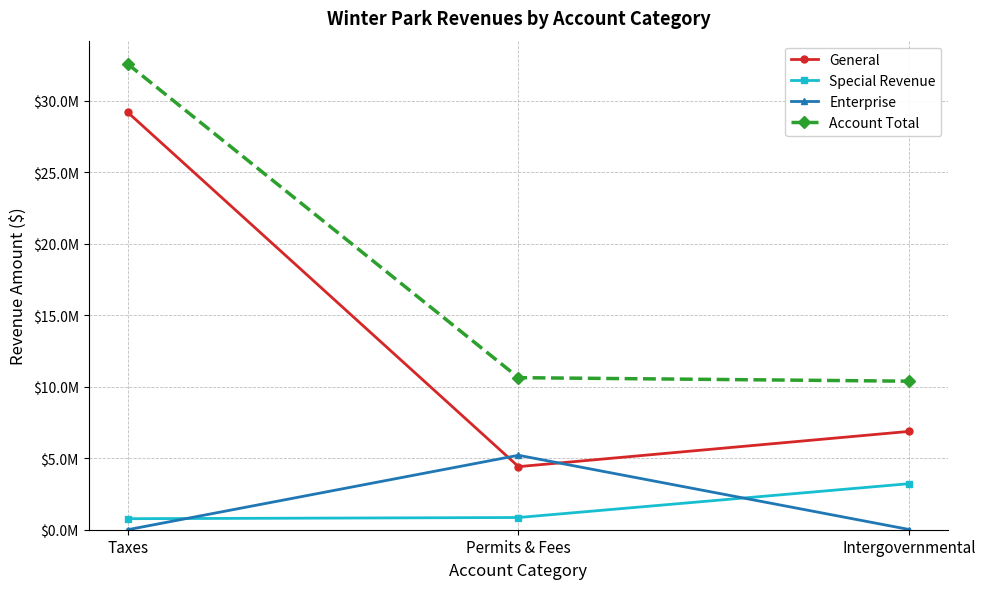

What is the maximum value for Account Total?

32581381